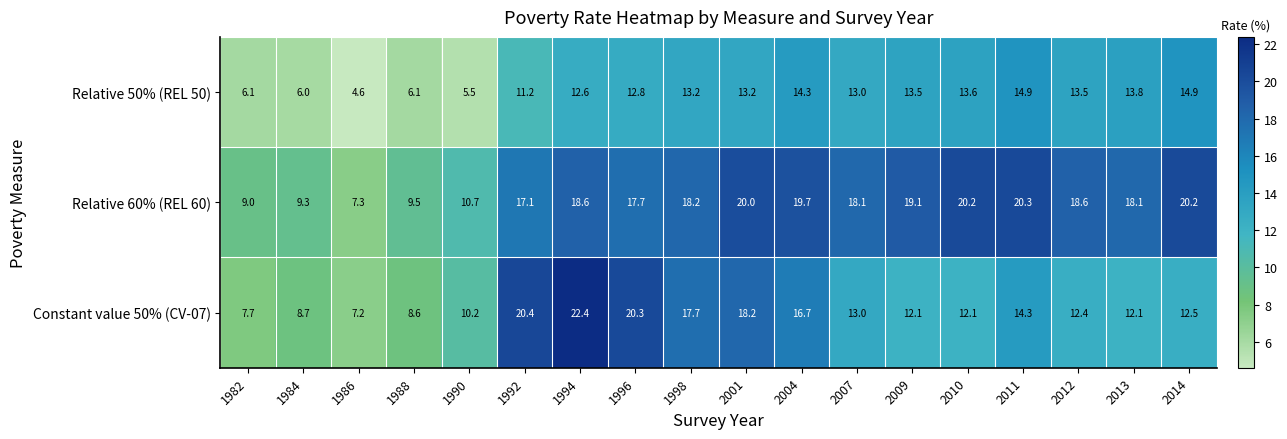

What is the sum of the Relative 50% (REL 50) values at 1986 and 2004?

18.9